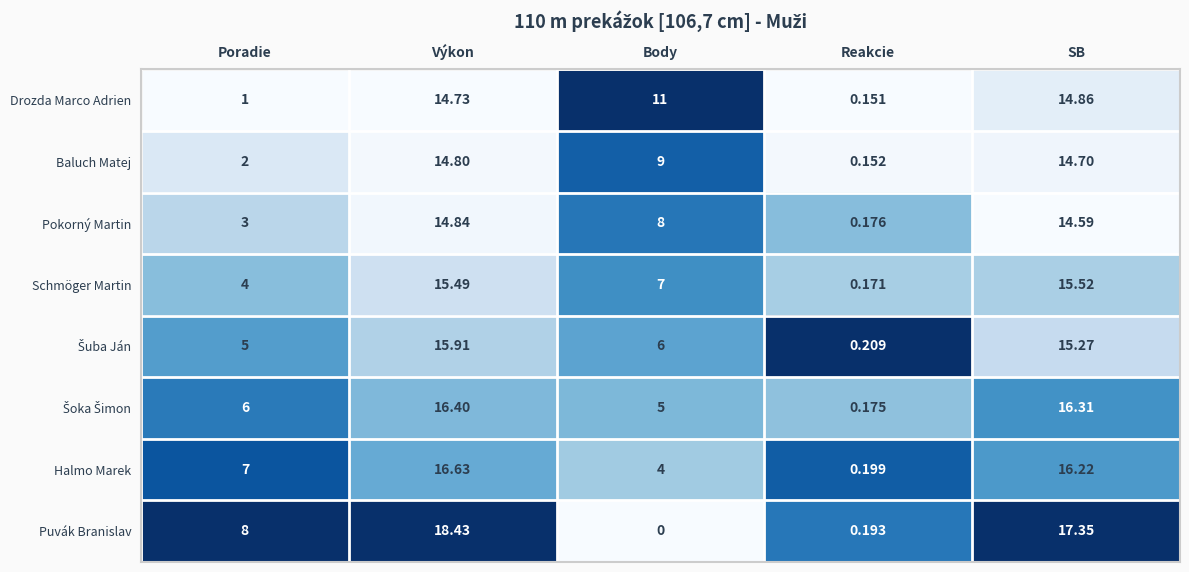

Which category has the highest value across all series?

Výkon